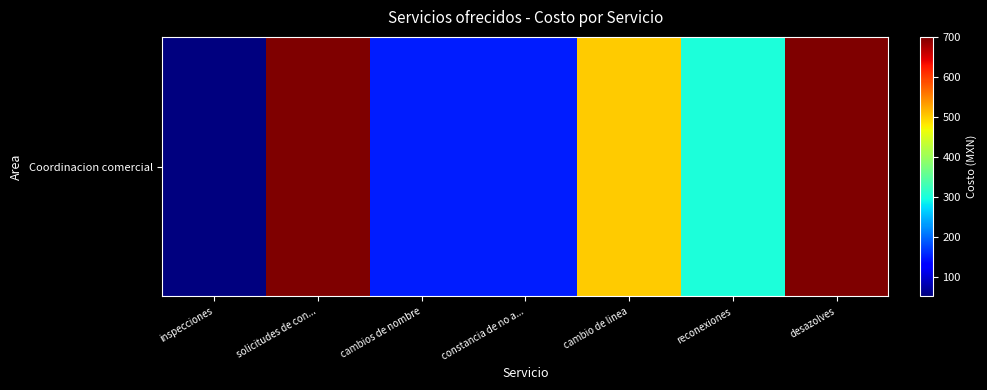

List the labels in order of value, smallest first.

inspecciones, cambios de nombre, constancia de no a..., reconexiones, cambio de linea, solicitudes de con..., desazolves